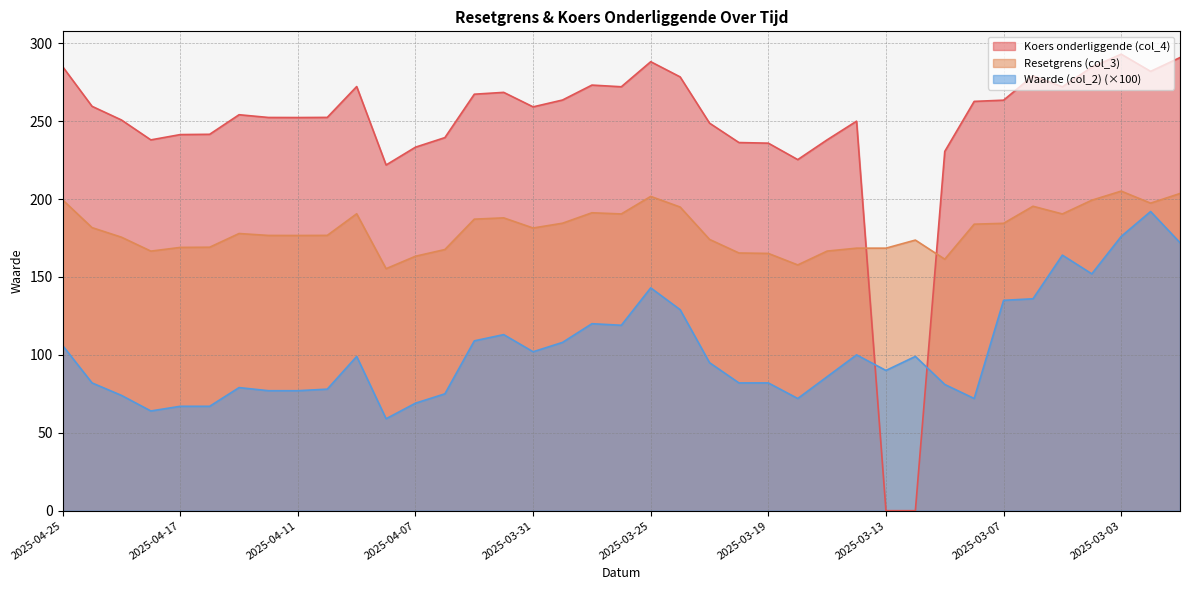

List the series in order of their peak value, highest first.

Koers onderliggende (col_4), Resetgrens (col_3), Waarde (col_2) (×100)